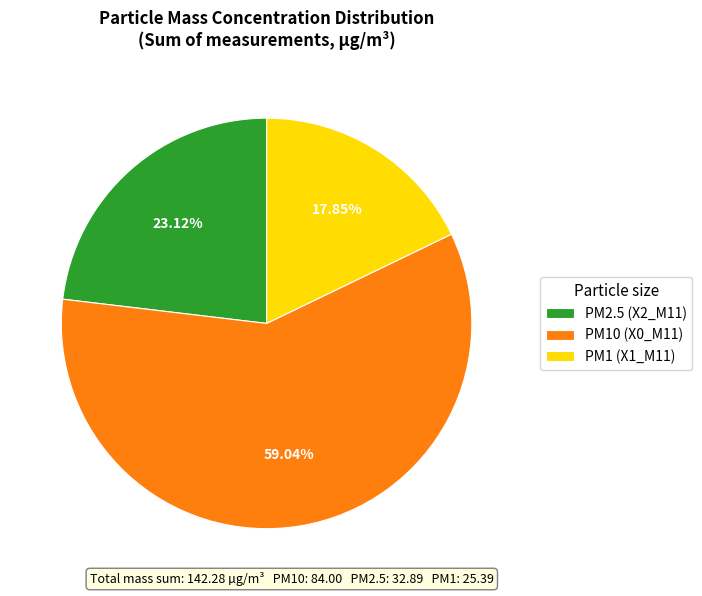

Is there any slice that represents more than half of the pie?

Yes